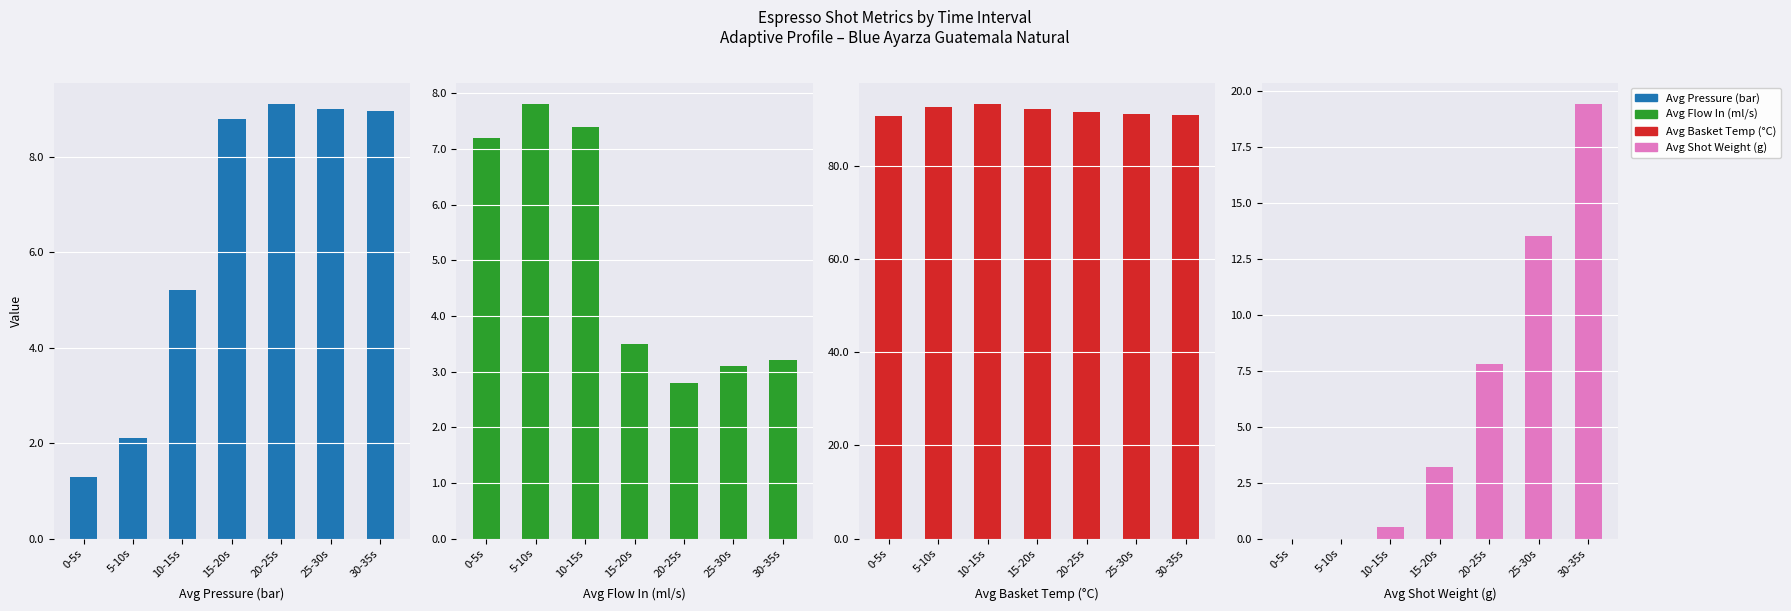

How many data points does each series have?

7